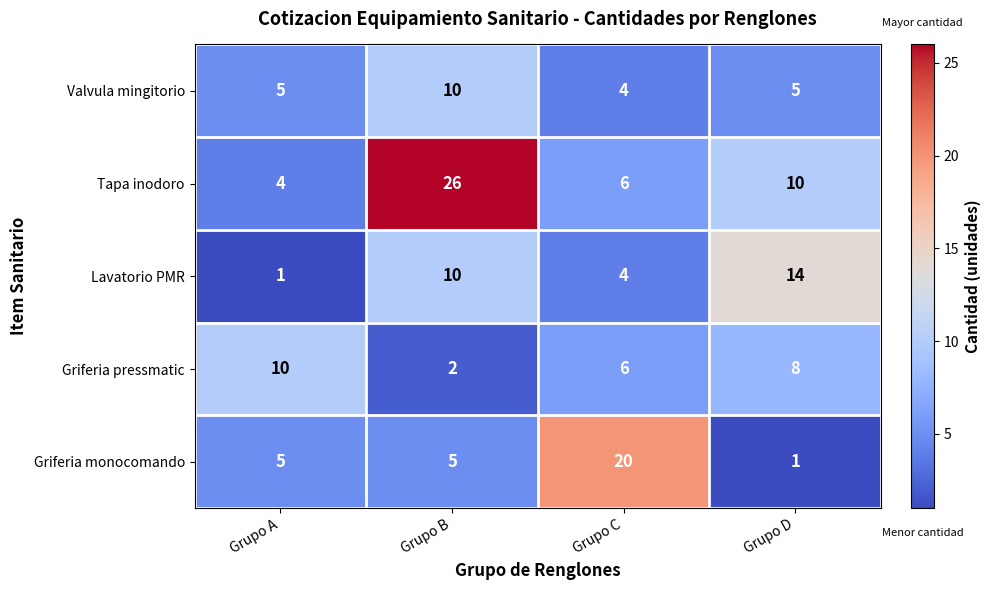

How many categories are shown in the chart?

4